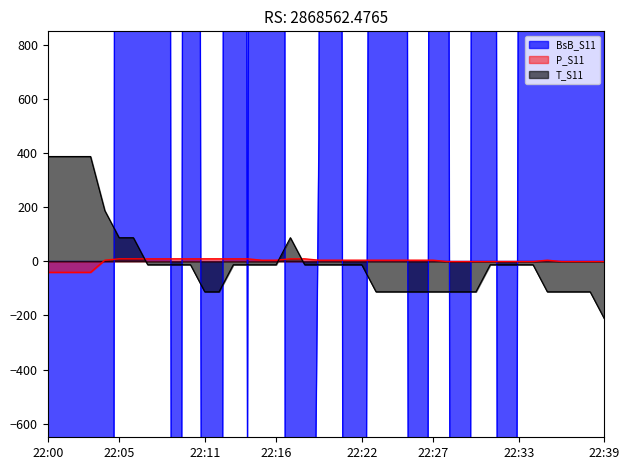

The P_S11 series shows -40.6 at 22:03. True or false?

True